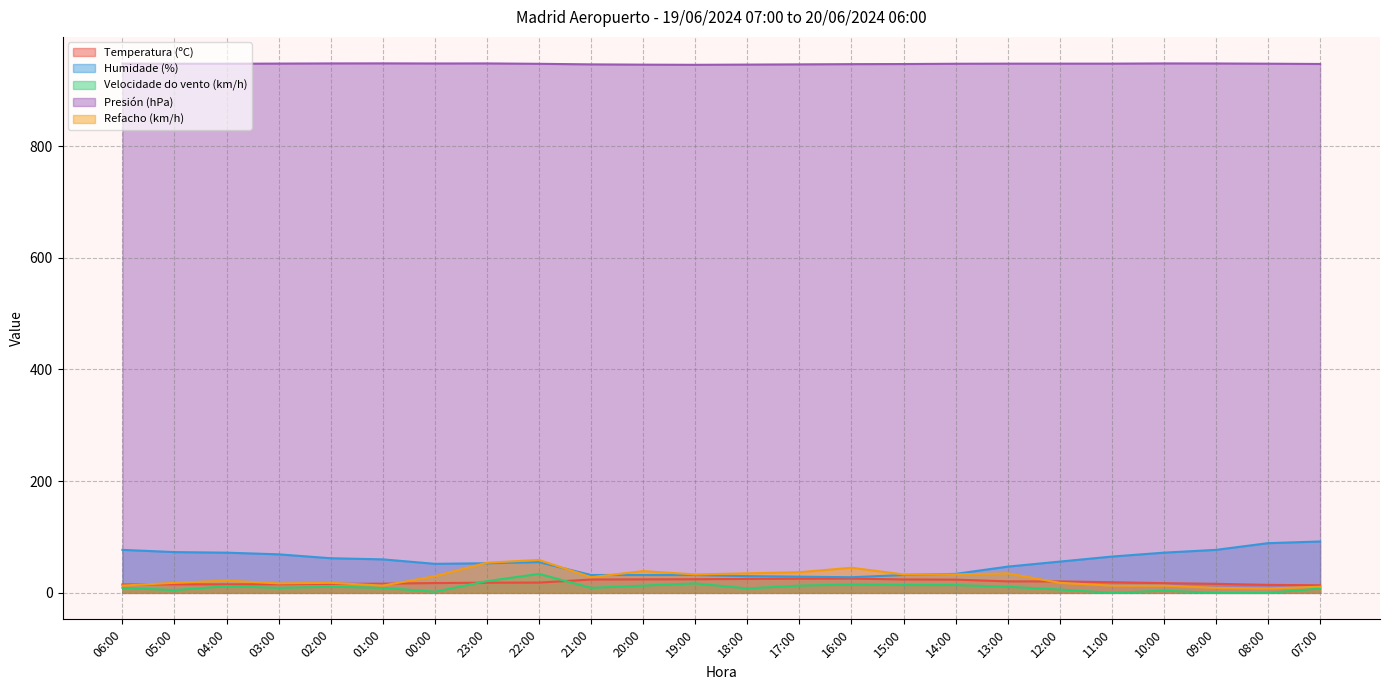

What is the difference between the Humidade (%) values at 10:00 and 20:00?

40.0